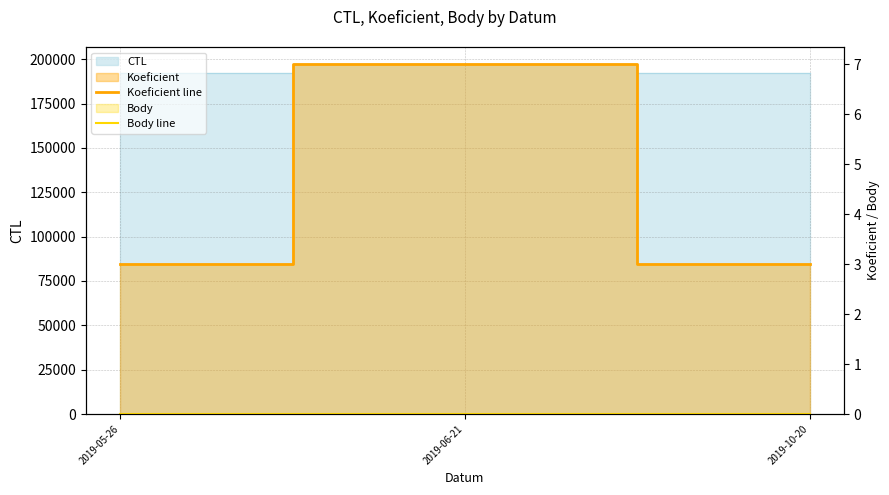

Is it true that Body line equals 0 at 2019-06-21?

True